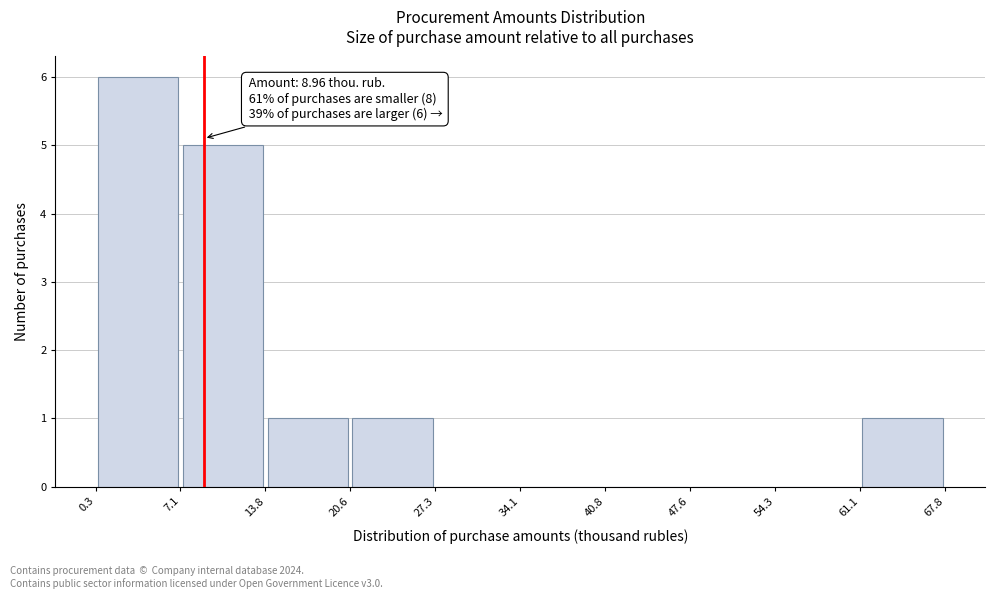

Which range on the x-axis has the tallest bar?

0.3 to 7.1